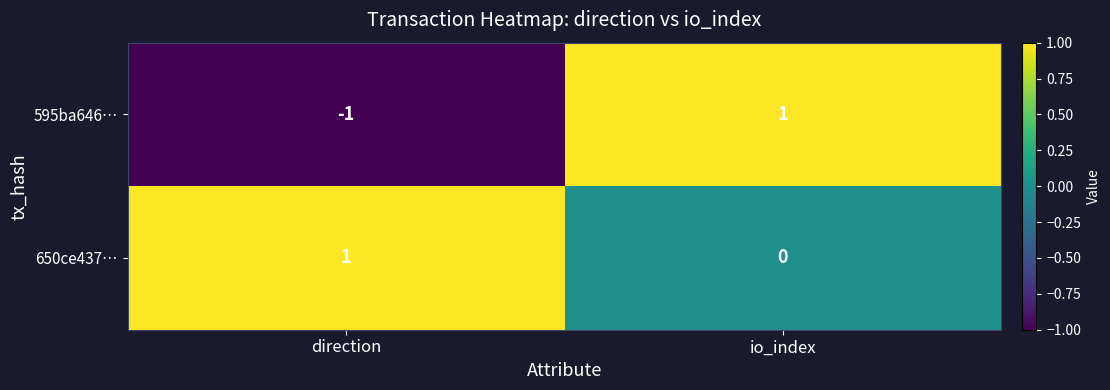

Where is 650ce437… nearest to the value 0?

io_index